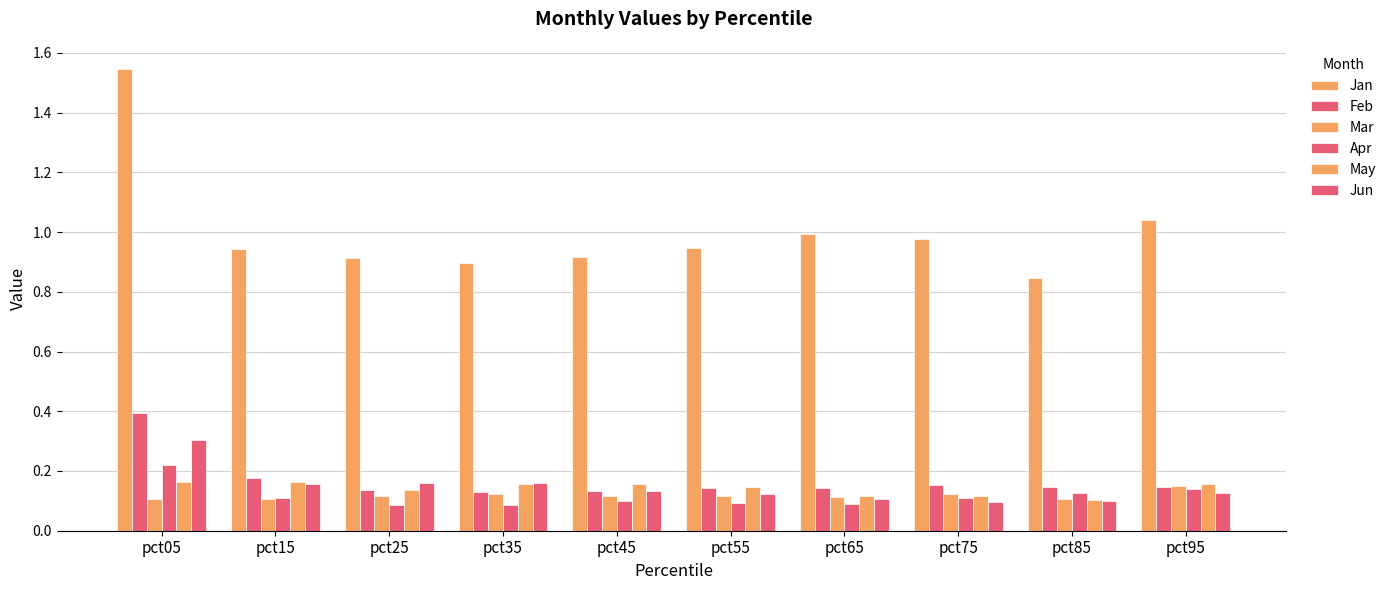

What is the value of the Jan bar at the 7th from the left?

1.0